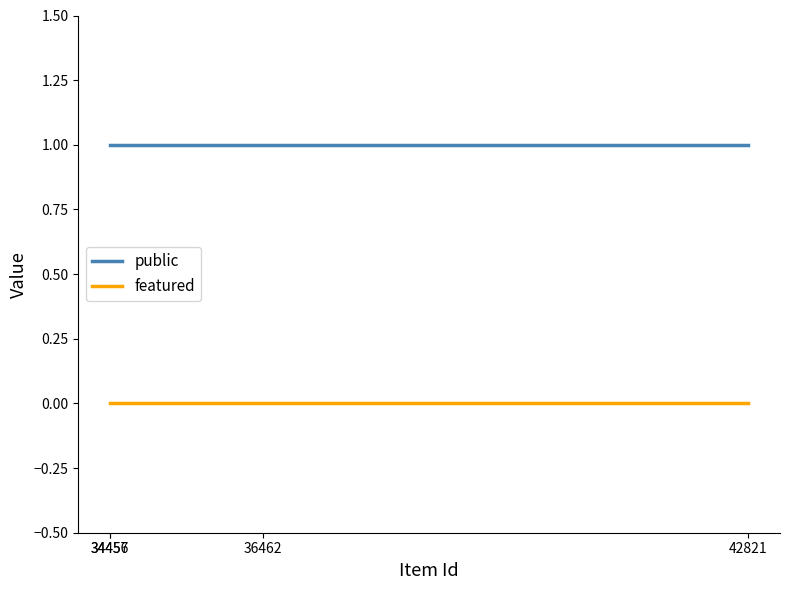

True or false: featured and public intersect in this chart.

False